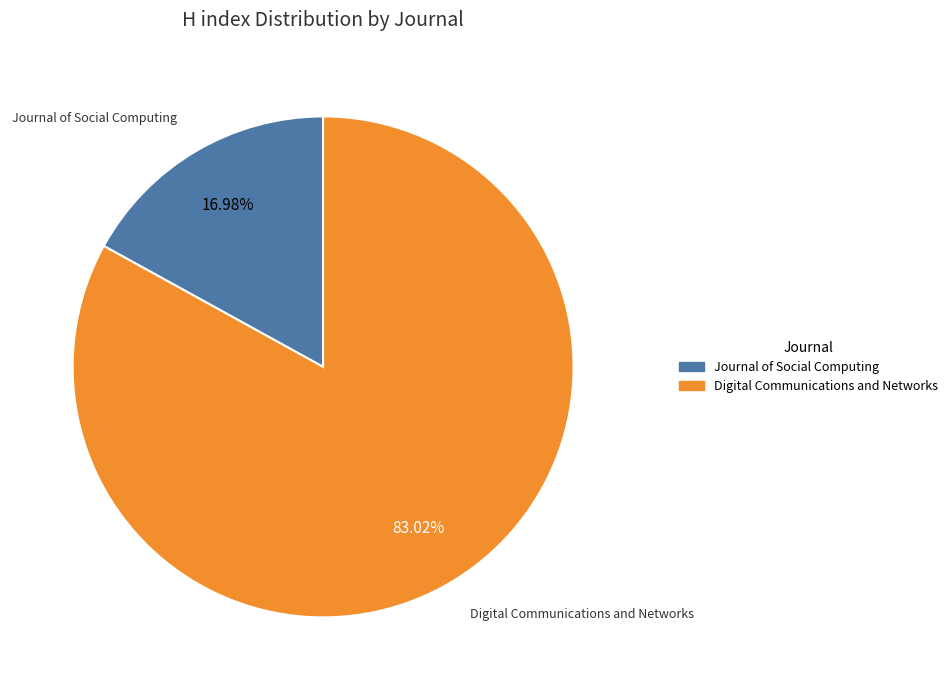

Does Journal of Social Computing represent more than half of the total?

No